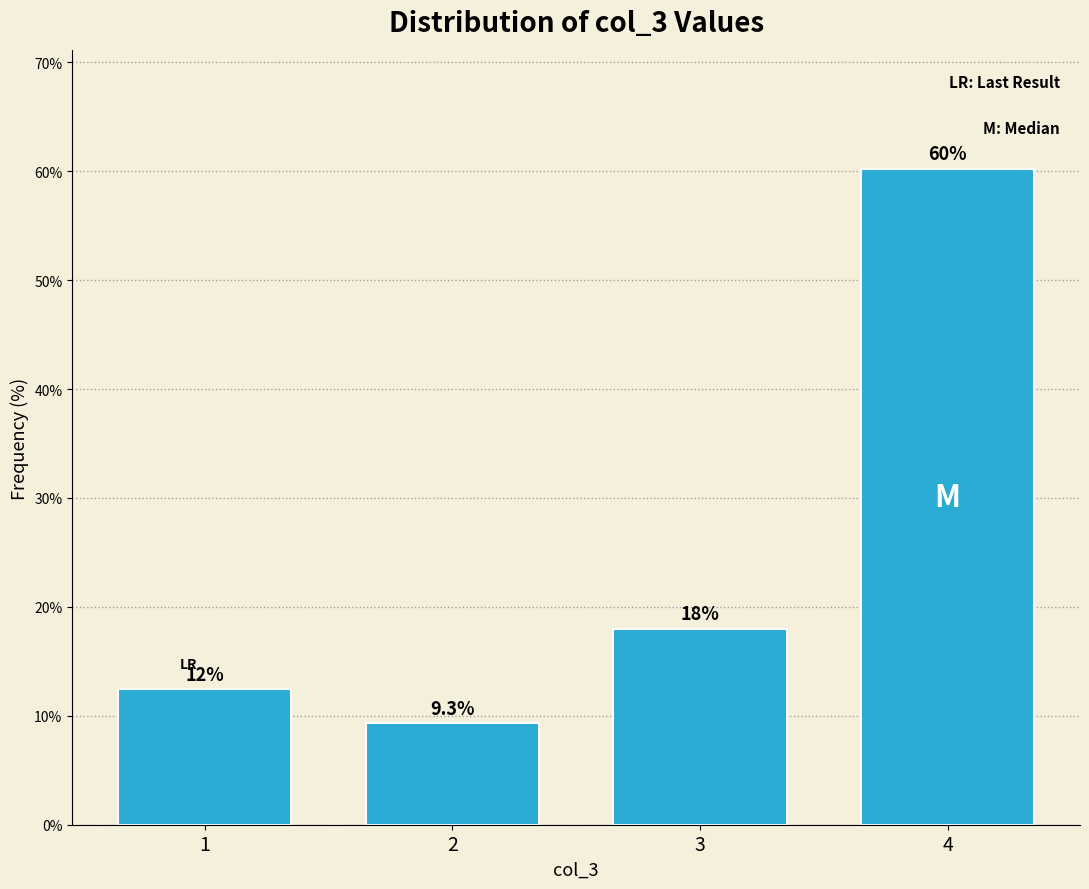

Reading left to right, extract all data points from this chart.

1=12.4	2=9.3	3=18.0	4=60.2